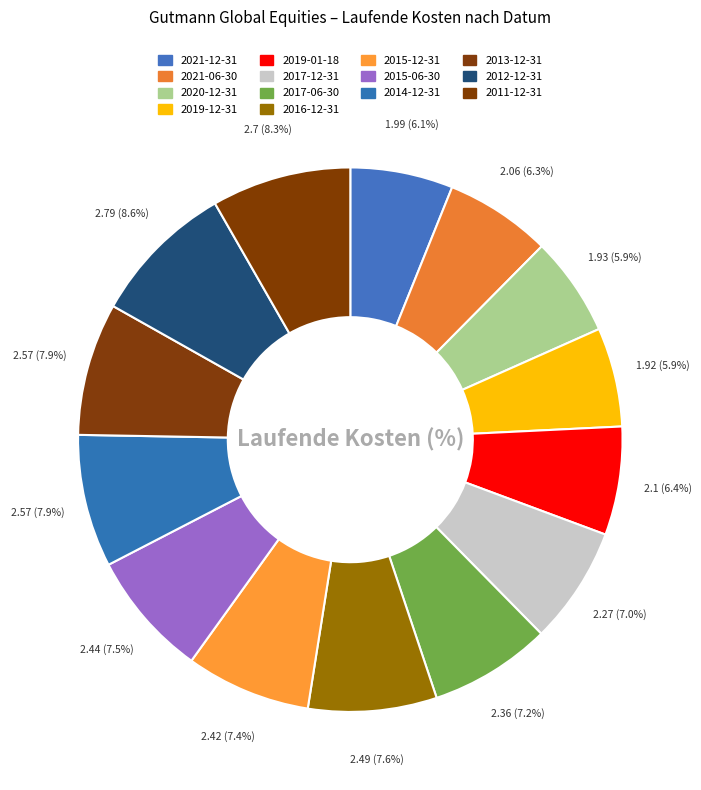

Count the number of slices in the pie.

14